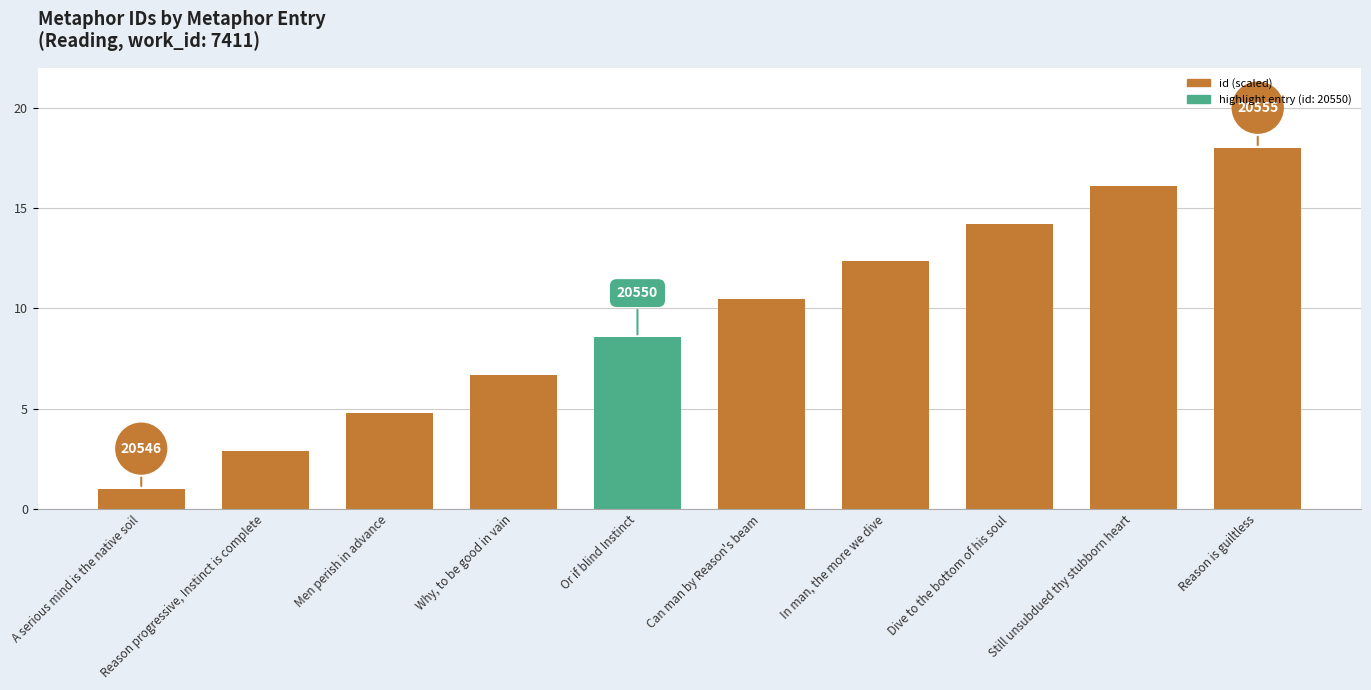

Between Reason is guiltless and Or if blind Instinct, which is larger?

Reason is guiltless